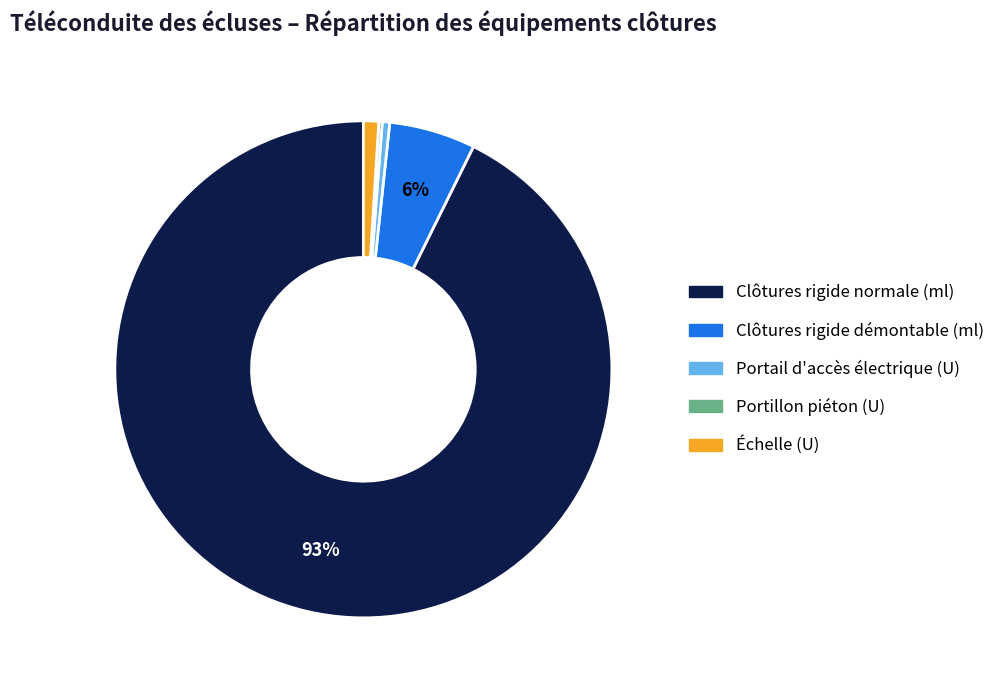

Is Portail d'accès électrique (U) the majority of the pie?

No